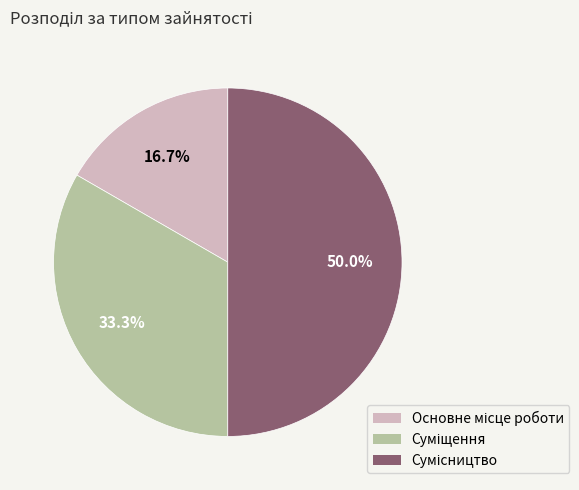

Rank the categories by value from highest to lowest.

Сумісництво, Суміщення, Основне місце роботи